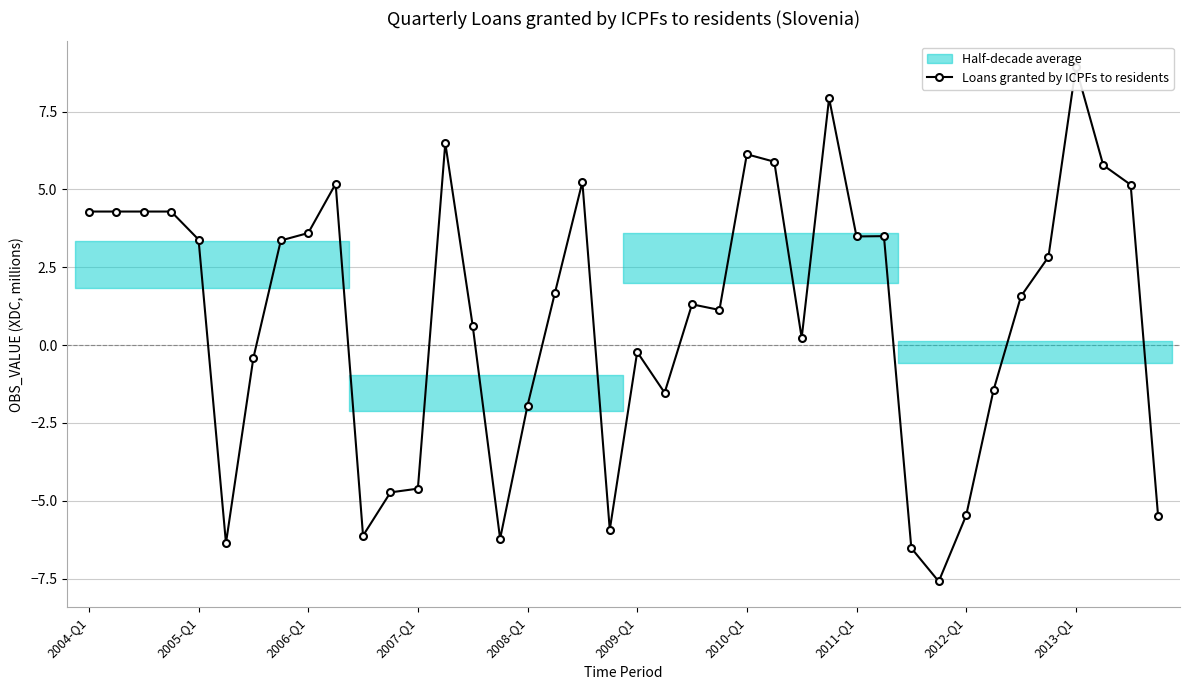

Reading left to right, list all the values displayed in this chart.

4.3	4.3	4.3	4.3	3.4	-6.4	-0.4	3.4	3.6	5.2	-6.1	-4.7	-4.6	6.5	0.6	-6.2	-1.9	1.7	5.2	-5.9	-0.2	-1.5	1.3	1.1	6.1	5.9	0.2	7.9	3.5	3.5	-6.5	-7.6	-5.5	-1.4	1.6	2.8	8.9	5.8	5.2	-5.5